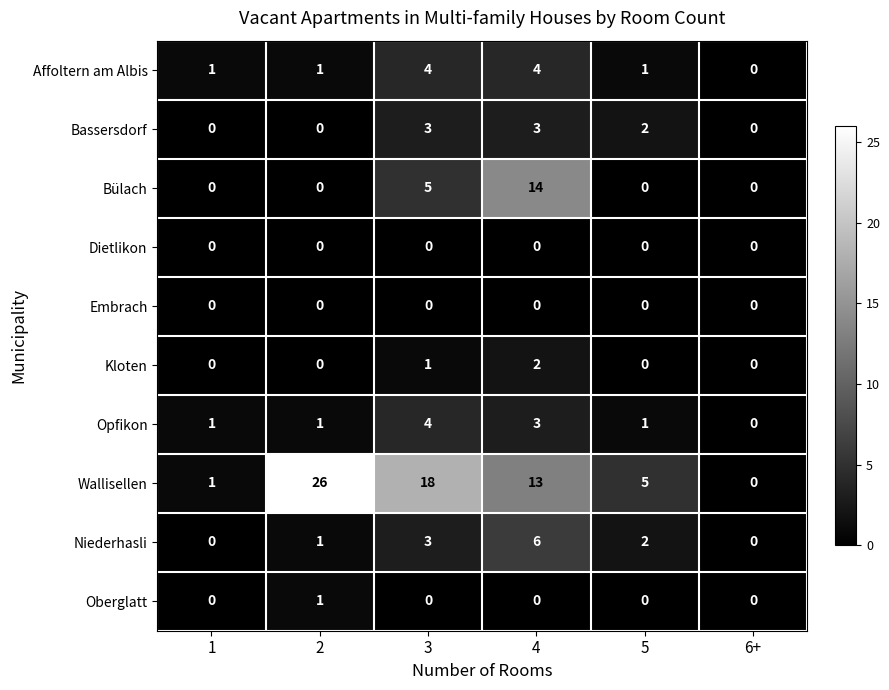

What is the total value across all series at 4?

45